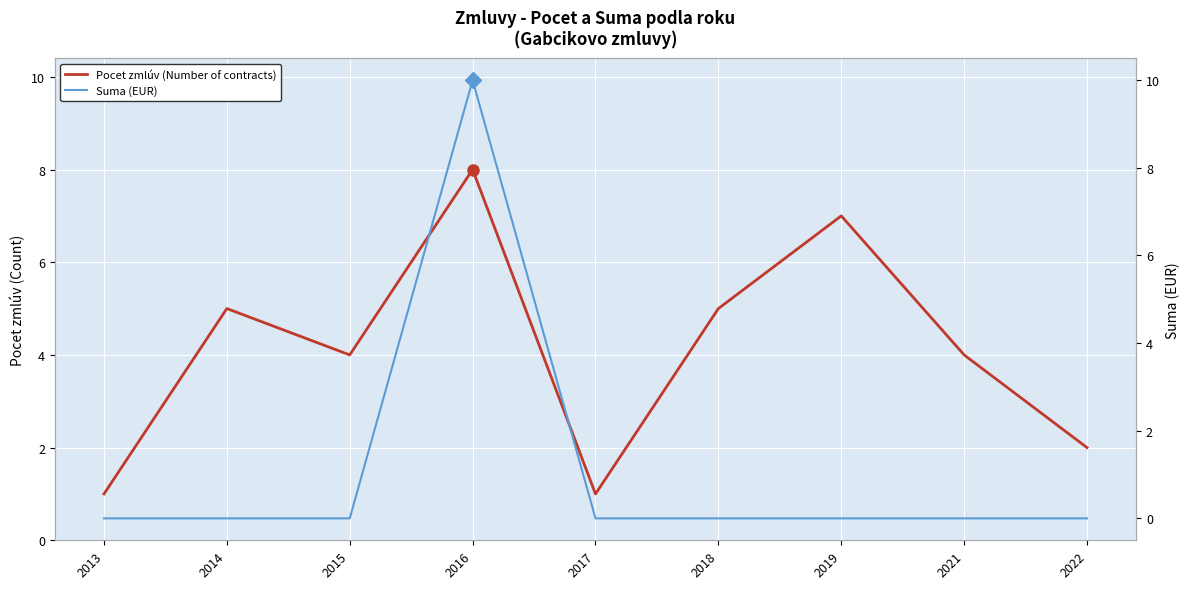

Where is Suma (EUR) nearest to the value 5?

2013